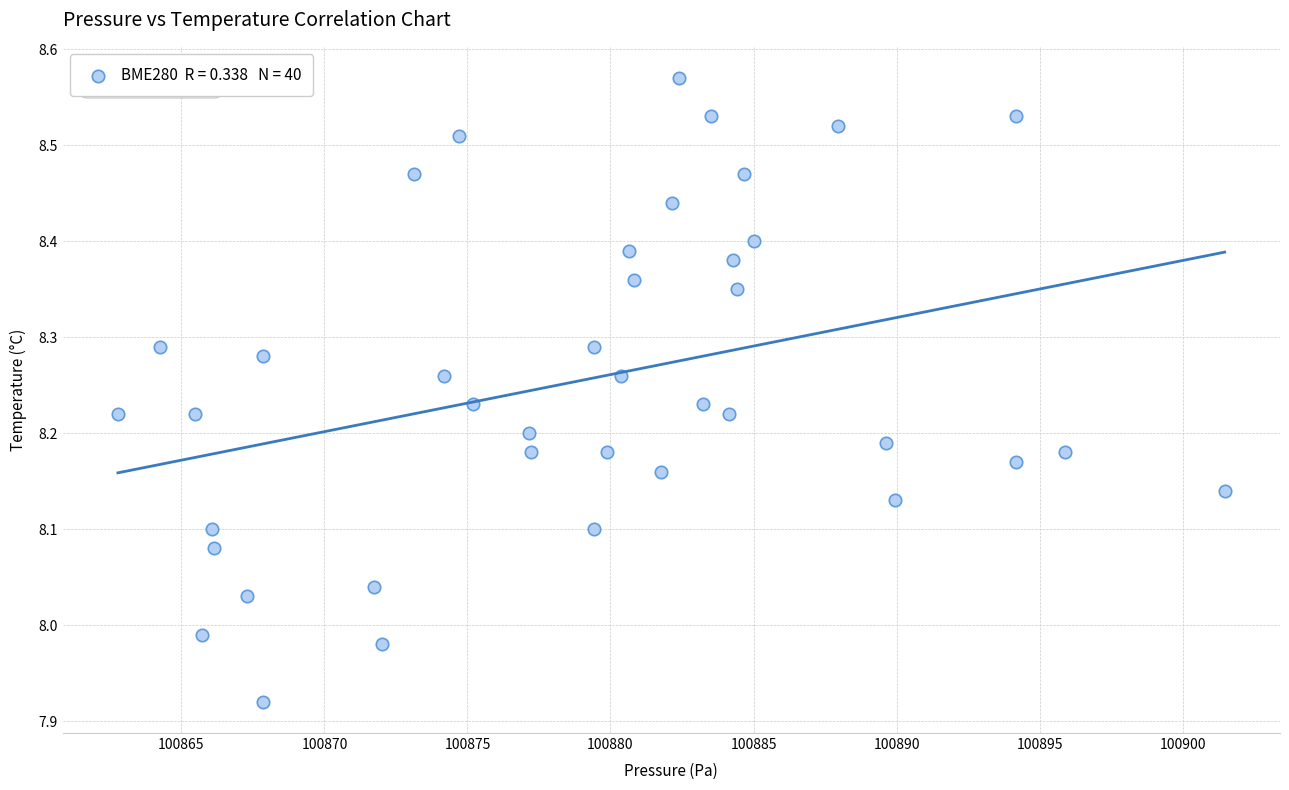

What is the range of X values (max minus min)?

38.7